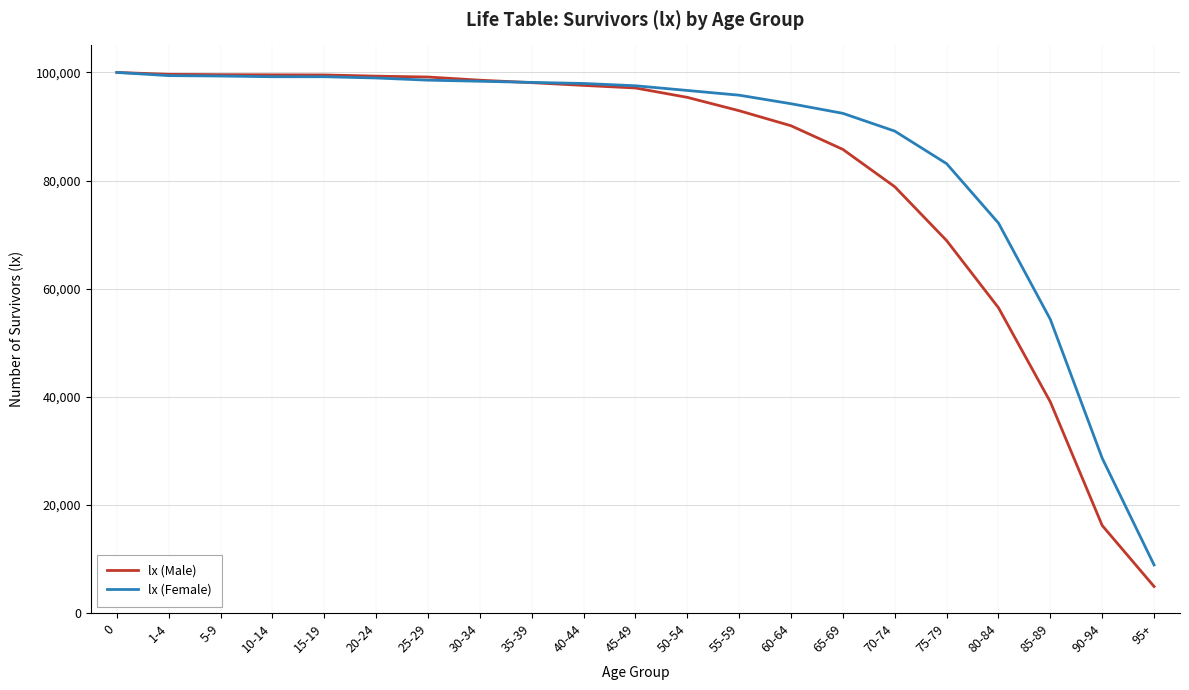

Where is lx (Male) nearest to the value 52459?

80-84